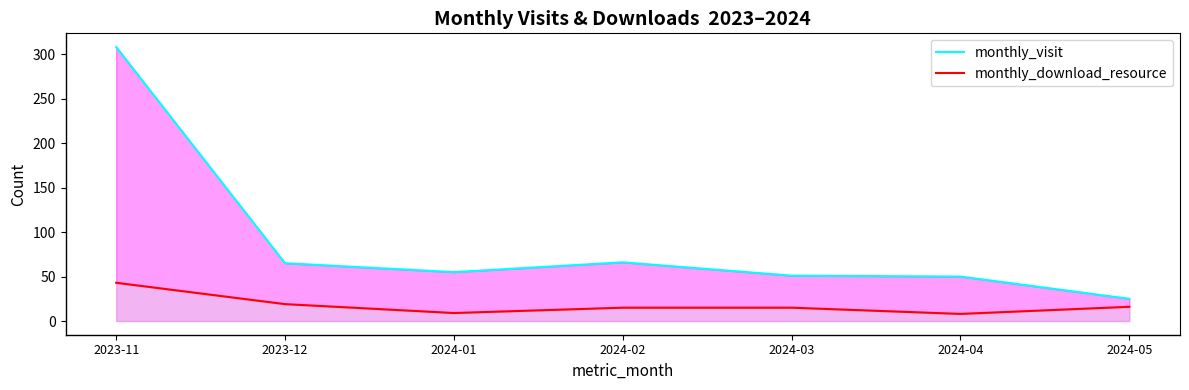

Which series has the widest spread of values?

monthly_visit